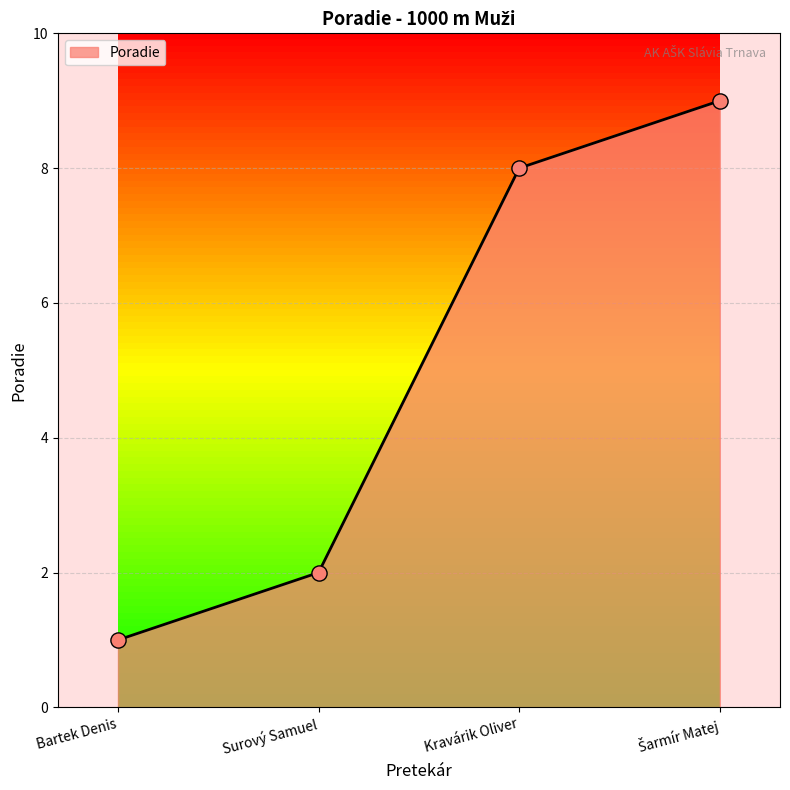

What is the change in value from Surový Samuel to Kravárik Oliver?

+6